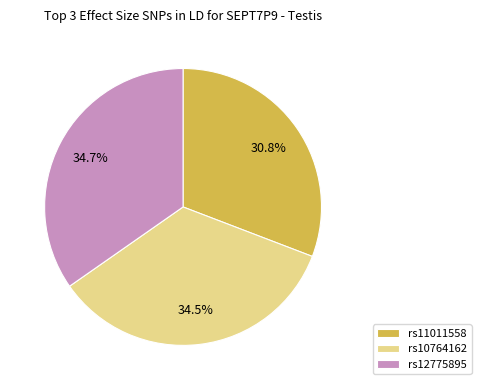

Does any single category account for the majority?

No